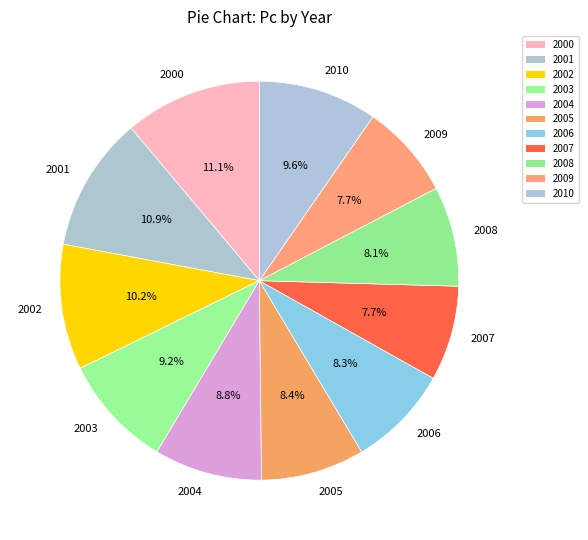

How many slices are in this pie chart?

11